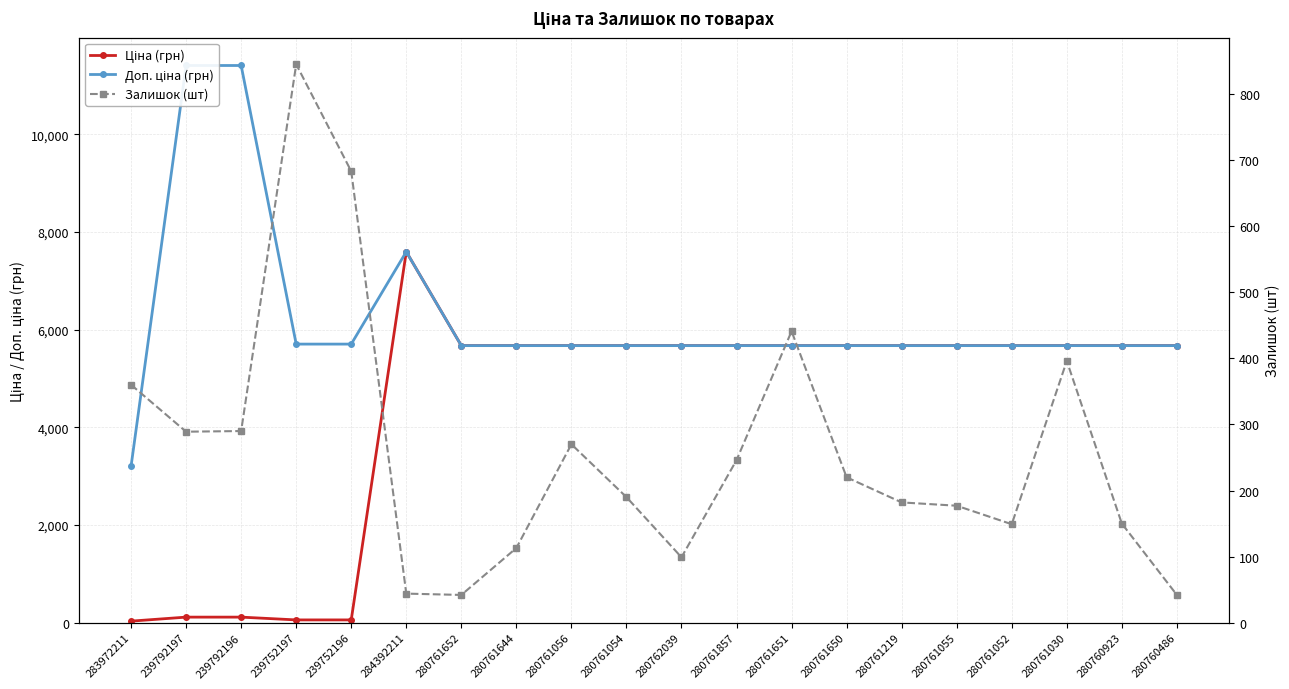

What are all the series names shown in the legend?

Ціна (грн), Доп. ціна (грн), Залишок (шт)